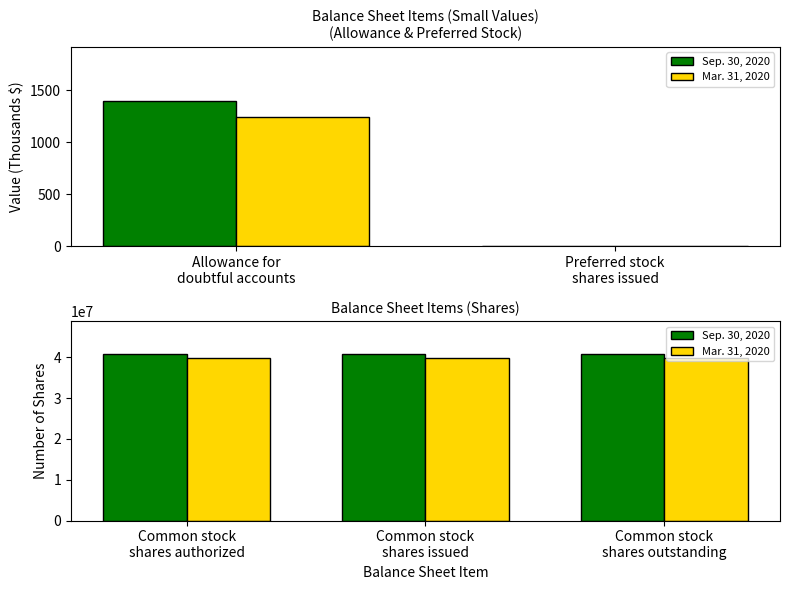

At how many categories does at least one series exceed 40598732?

3